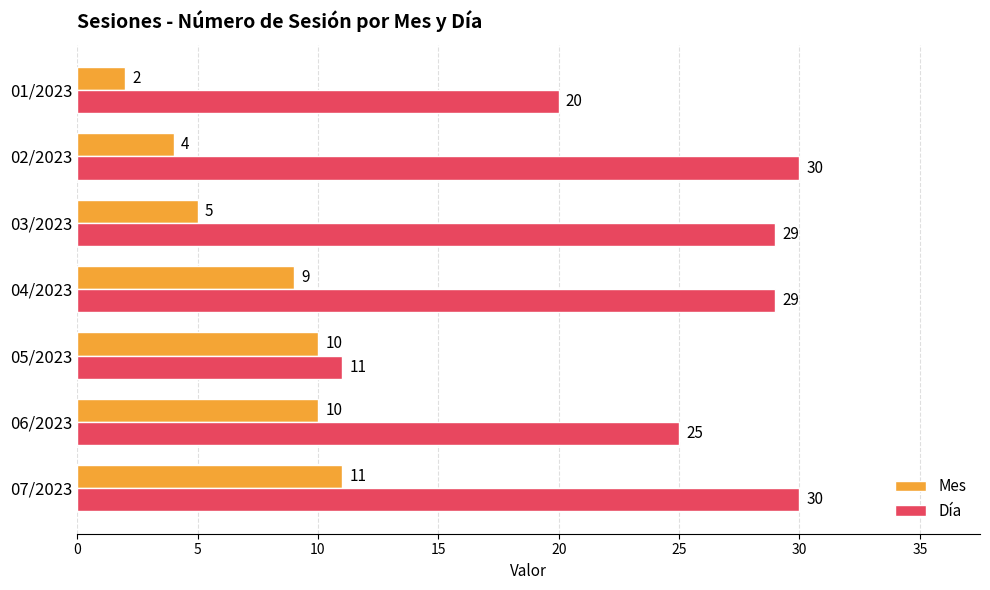

What is the average value of the Mes series?

7